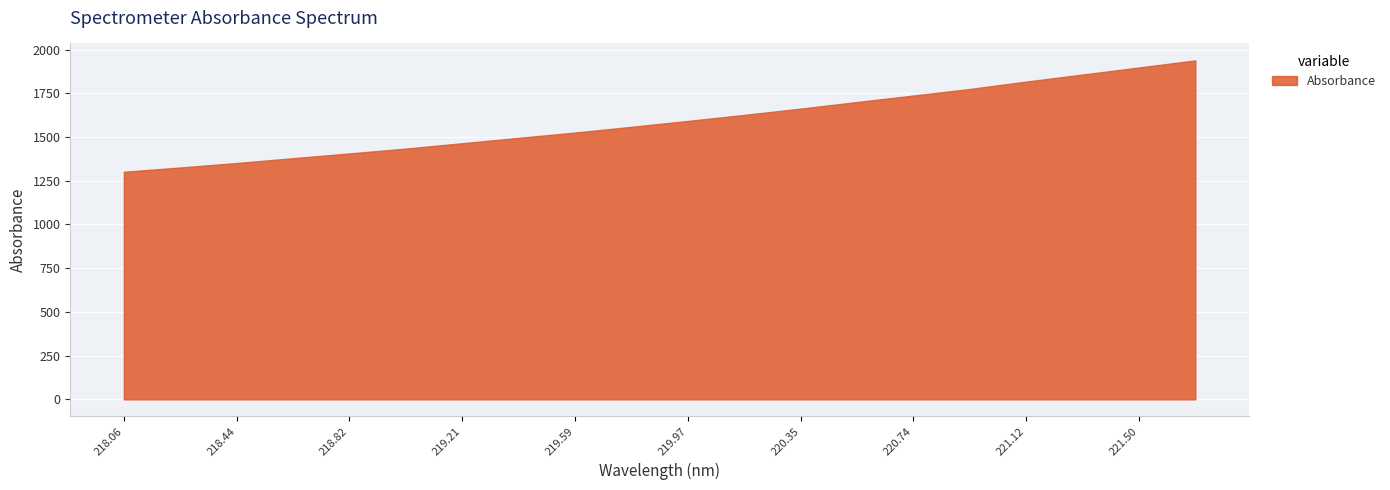

What is the value of the 20th point from the left?

1938.2